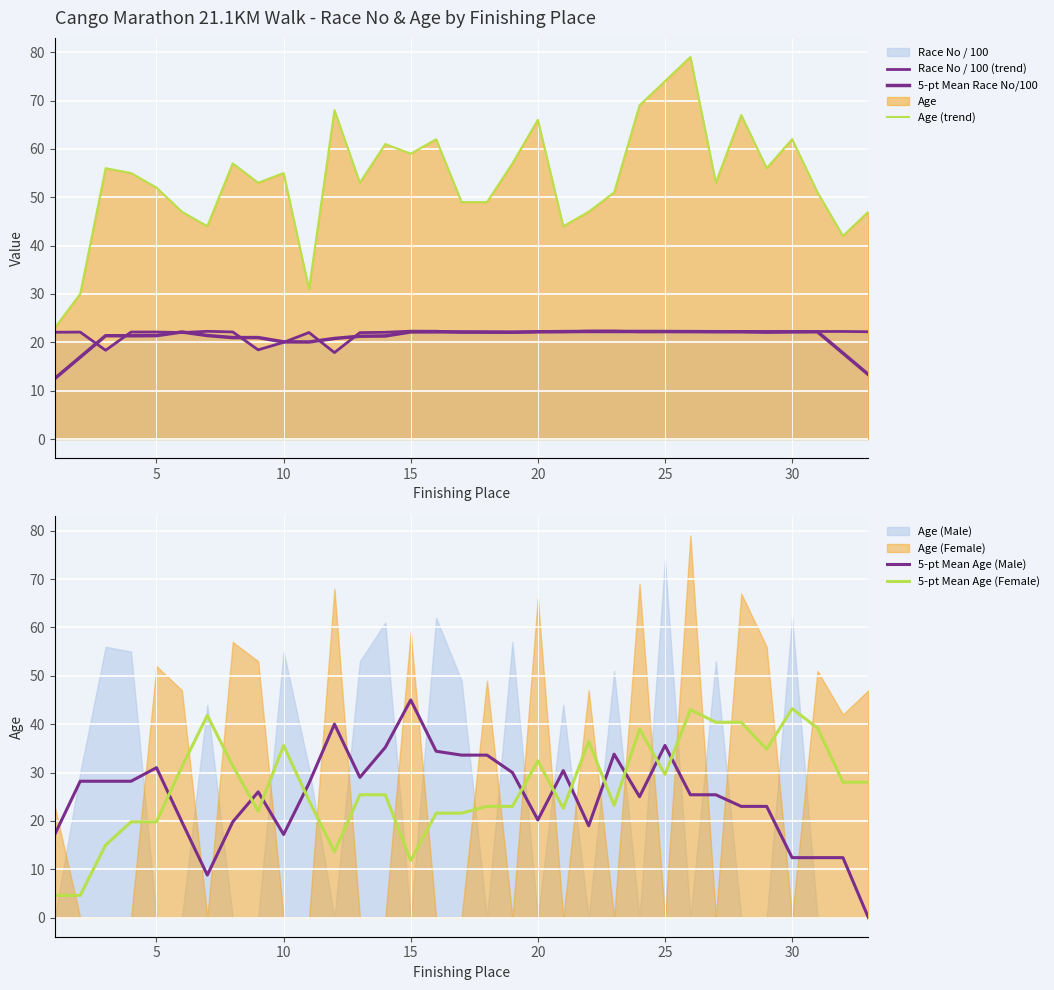

True or false: 5-pt Mean Age (Female) and 5-pt Mean Age (Male) cross at least once.

True